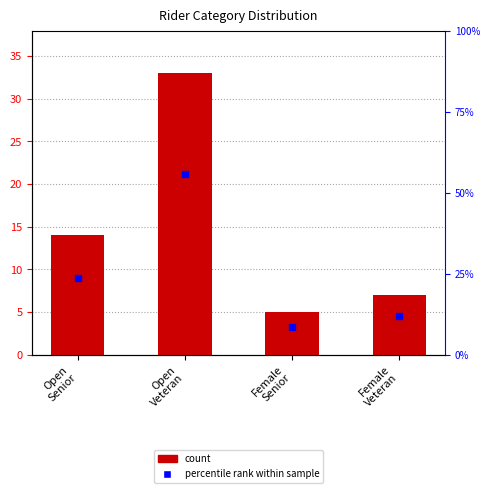

What is the total value across all series at Open
Senior?

37.7